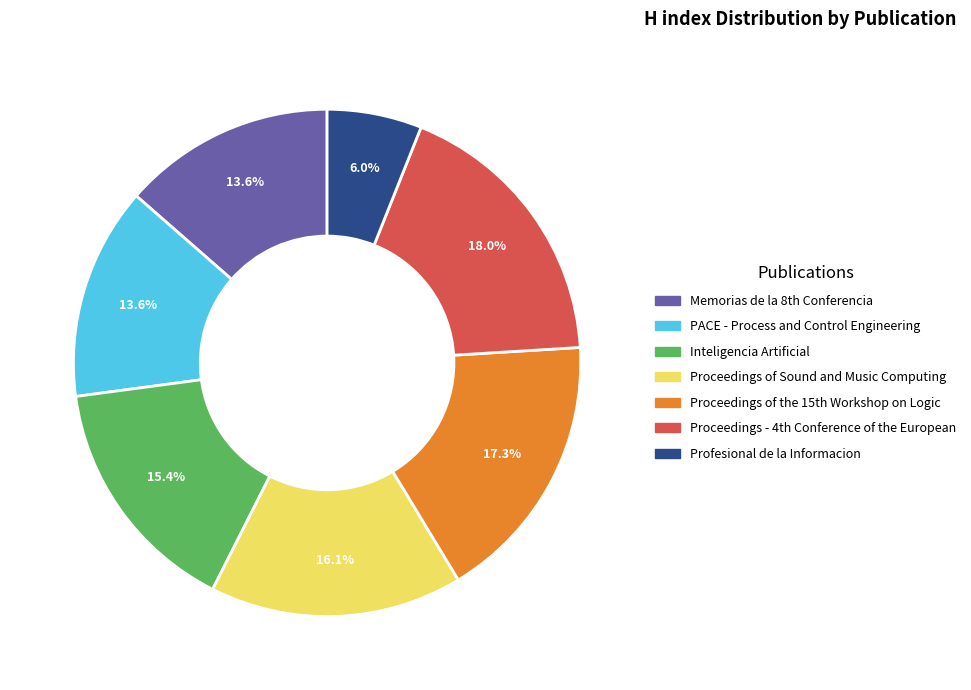

What is the ratio of the value at Profesional de la Informacion to the value at PACE - Process and Control Engineering?

0.4